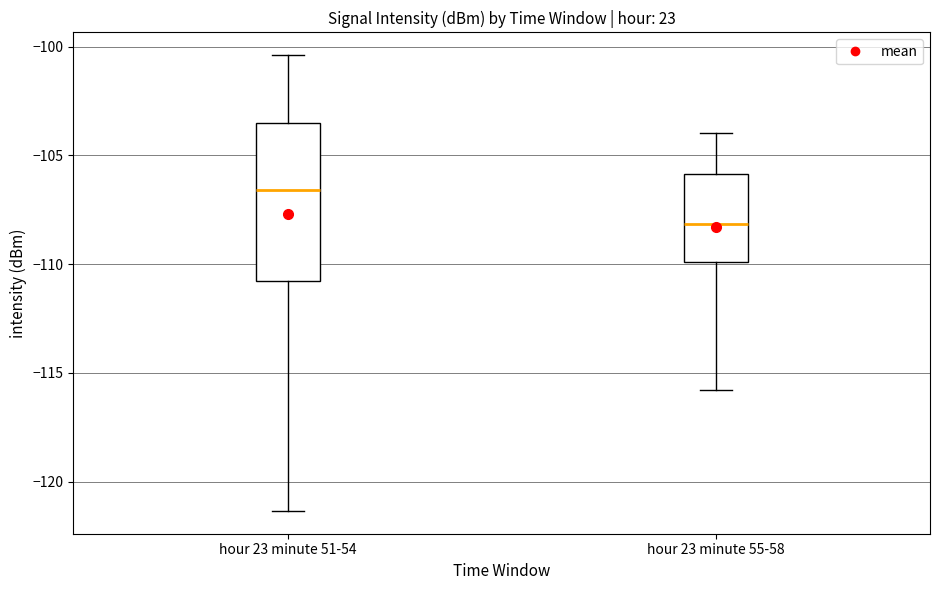

Where does the median line of the box for hour 23 minute 51-54 sit on the y-axis? The values are not printed on the chart, so give them approximately, as read against the axis.

-106.5